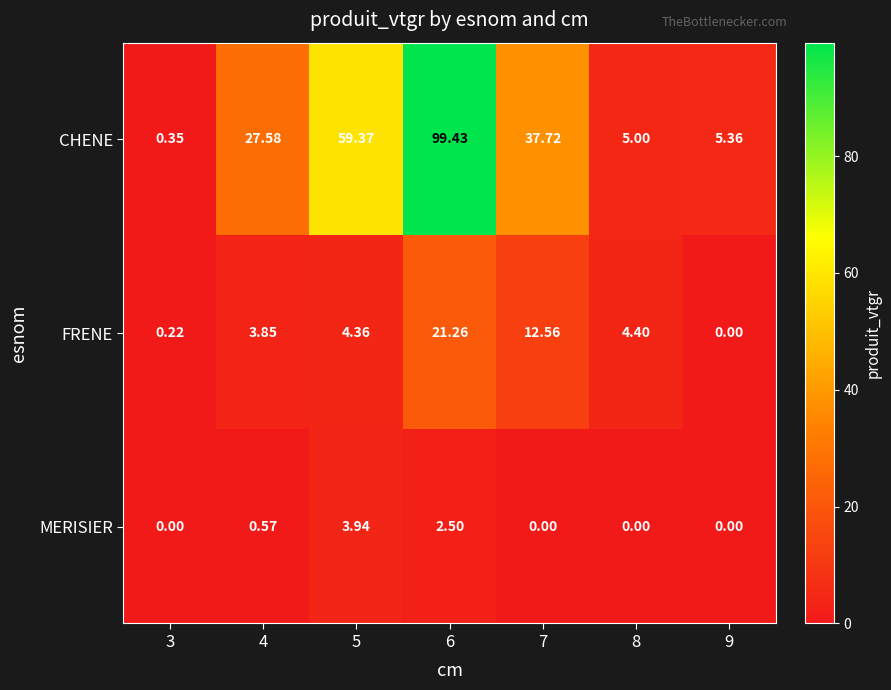

Which series has the largest total across all categories?

CHENE